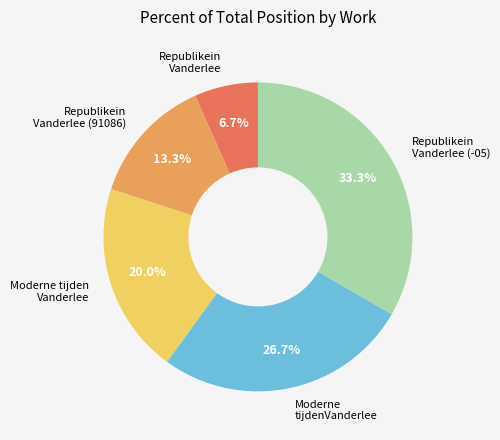

Is there any slice that represents more than half of the pie?

No